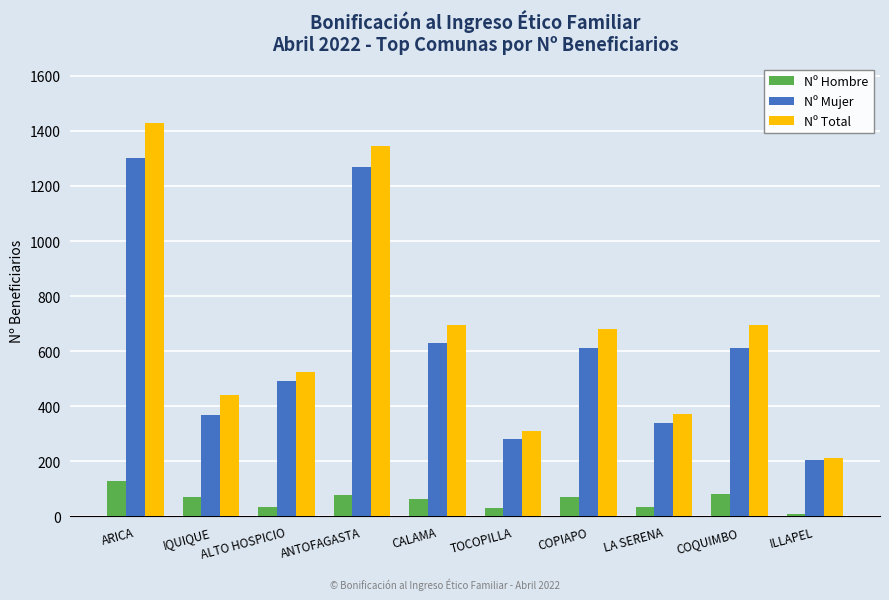

Which series has the largest range (max minus min)?

Nº Total